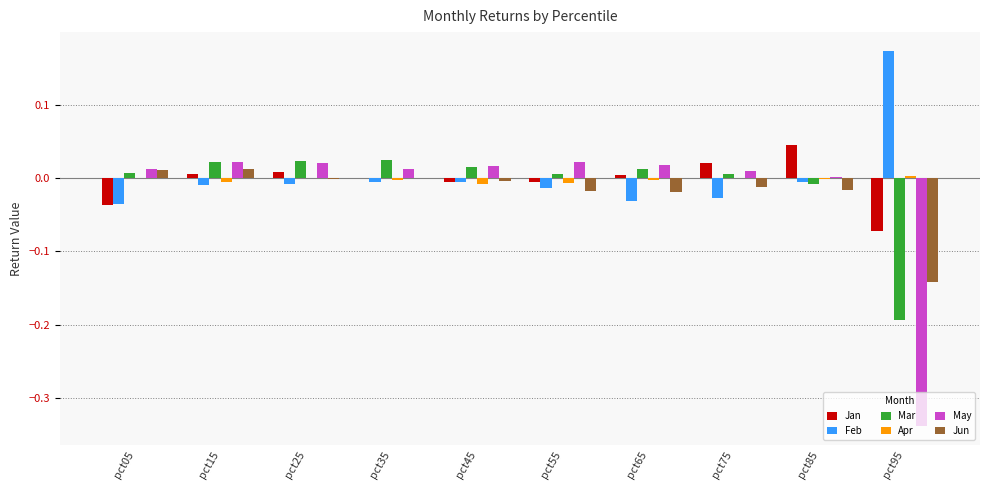

Which label corresponds to the largest value in the chart?

pct95